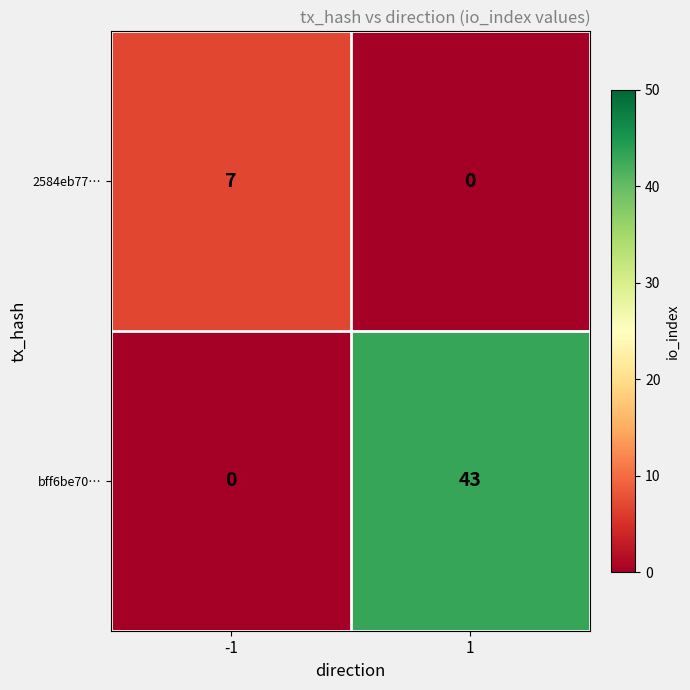

What is the difference between the highest and lowest values at -1?

7